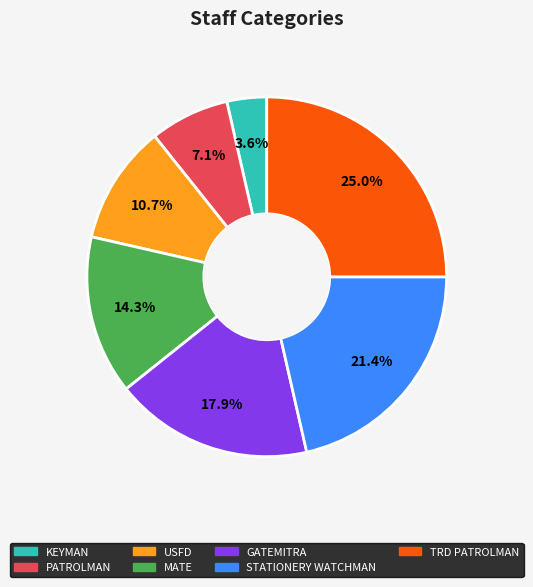

Does any single category account for the majority?

No